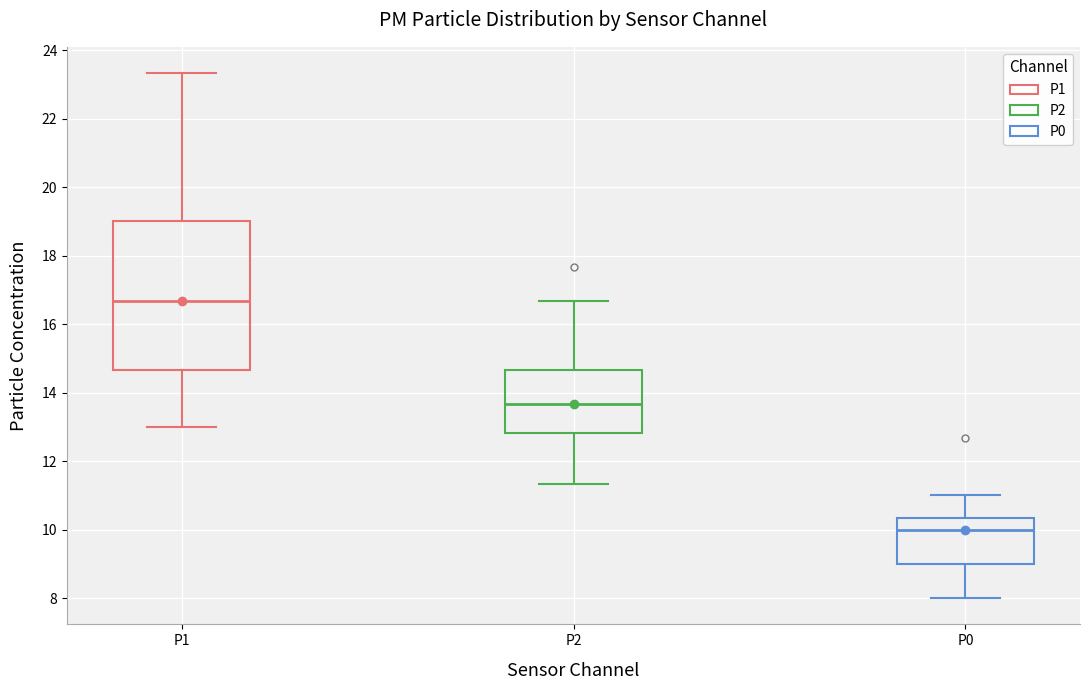

Where is the upper edge of the box for P0 on the y-axis? The values are not printed on the chart, so give them approximately, as read against the axis.

10.4